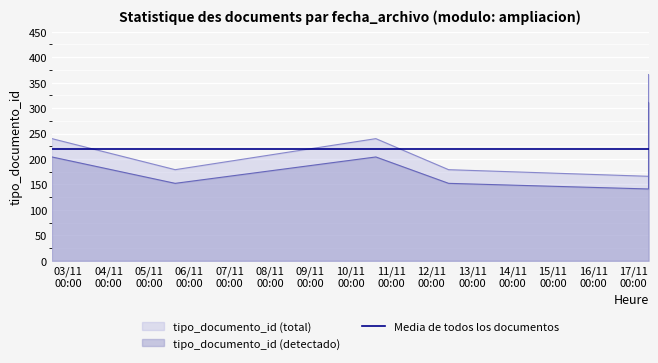

True or false: tipo_documento_id (detectado) and tipo_documento_id (total) intersect in this chart.

False